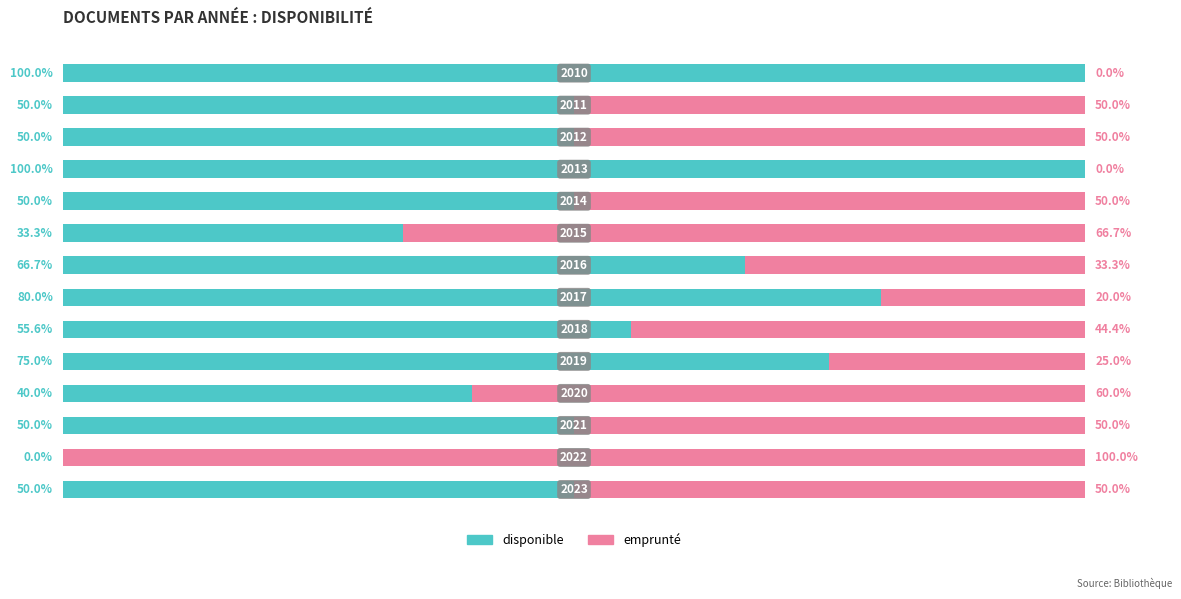

Reading left to right, list all the values displayed in this chart.

disponible: 100.0	50.0	50.0	100.0	50.0	33.3	66.7	80.0	55.6	75.0	40.0	50.0	0.0	50.0
emprunté: 0.0	50.0	50.0	0.0	50.0	66.7	33.3	20.0	44.4	25.0	60.0	50.0	100.0	50.0